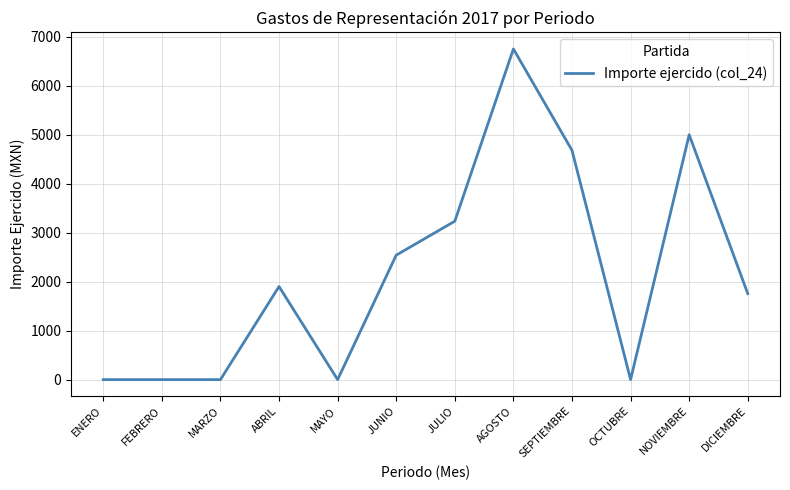

Which label corresponds to the largest value in the chart?

AGOSTO